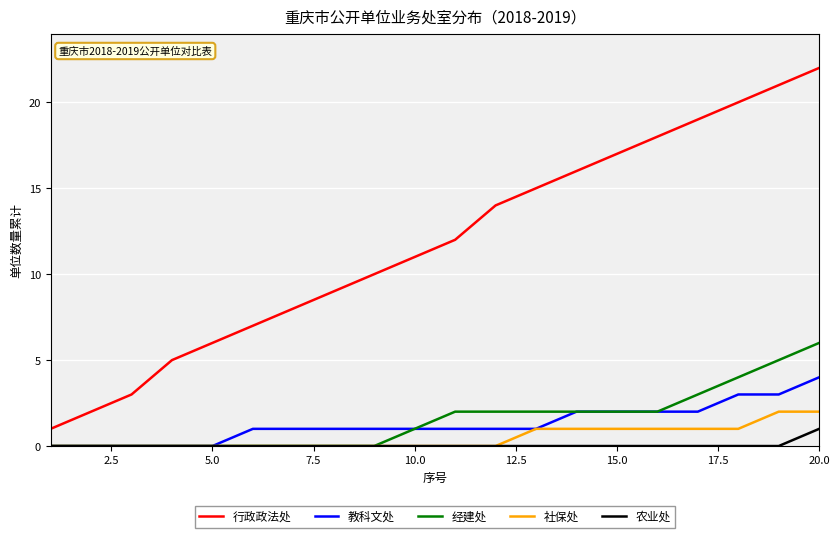

Which series has the largest total across all categories?

行政政法处